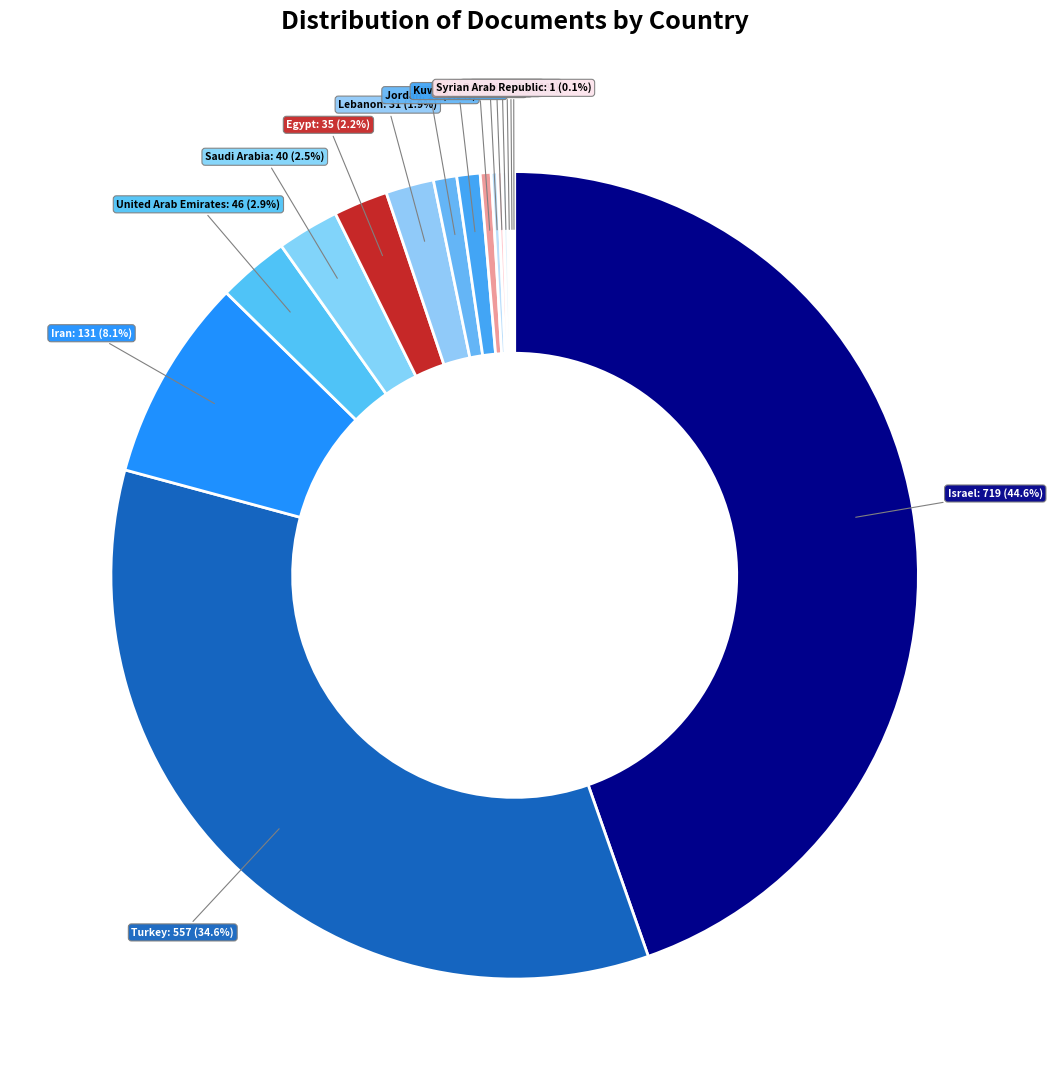

Count the number of slices in the pie.

16